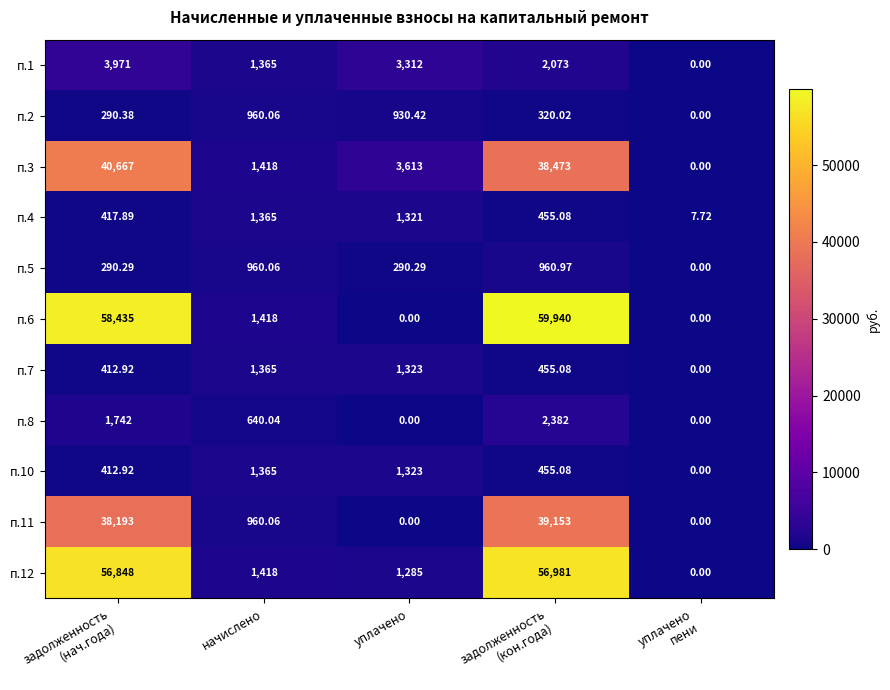

How many data points in п.5 are above 290?

4